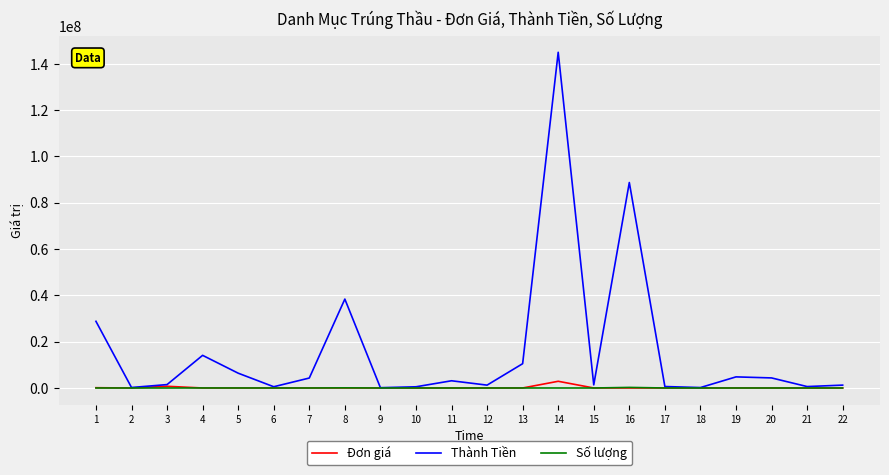

What is the greatest value displayed?

145000000